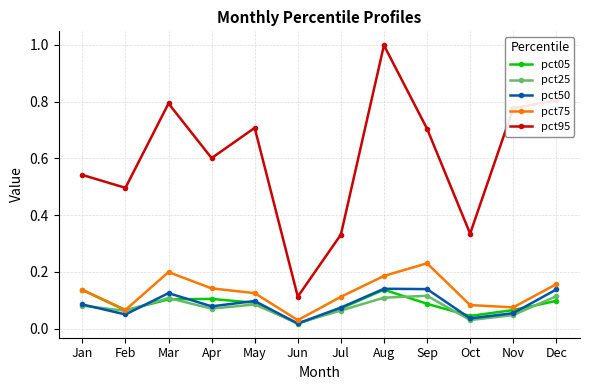

True or false: pct95 and pct75 intersect in this chart.

False